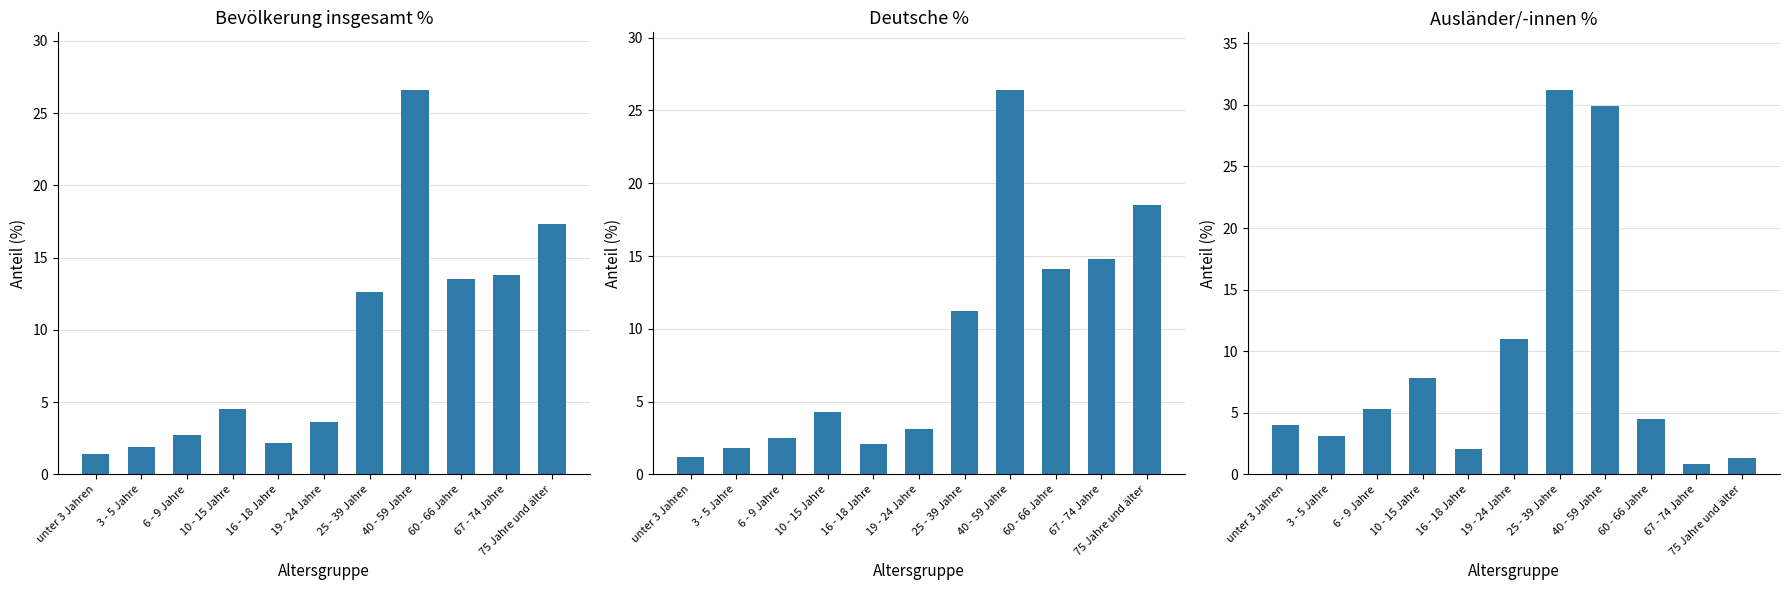

What is the label of the 10th bar from the right?

3 - 5 Jahre